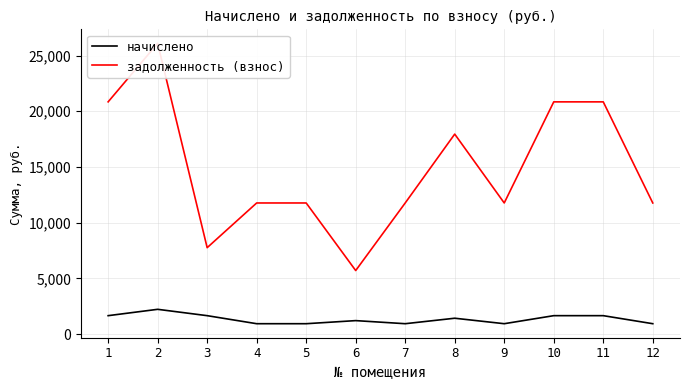

Is the value of задолженность (взнос) at 6 greater than the value of начислено at 9?

Yes